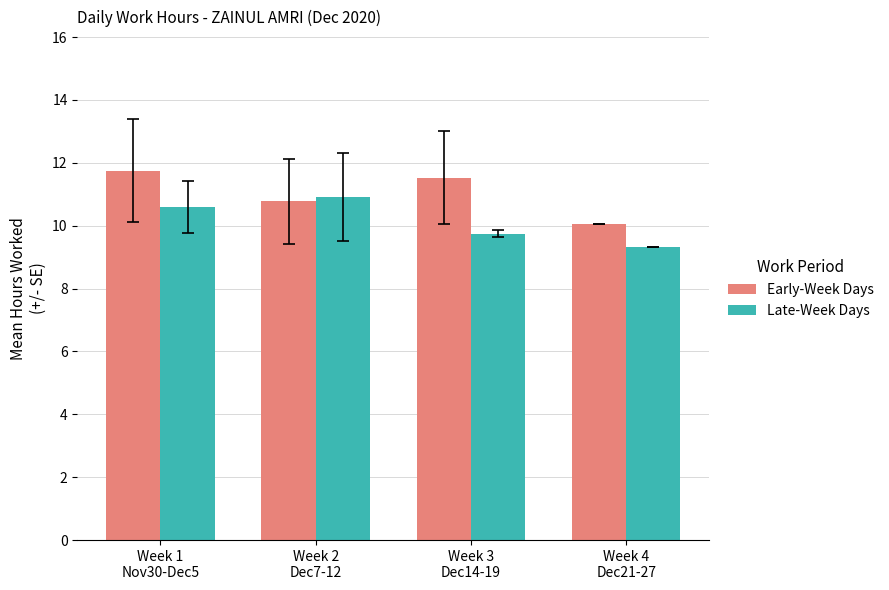

What is the highest value of the Late-Week Days series?

10.9